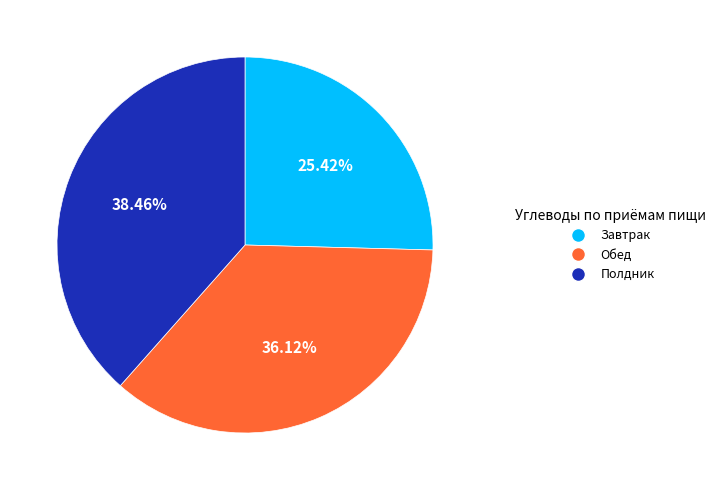

Do Обед and Завтрак together represent more than half of the pie?

Yes